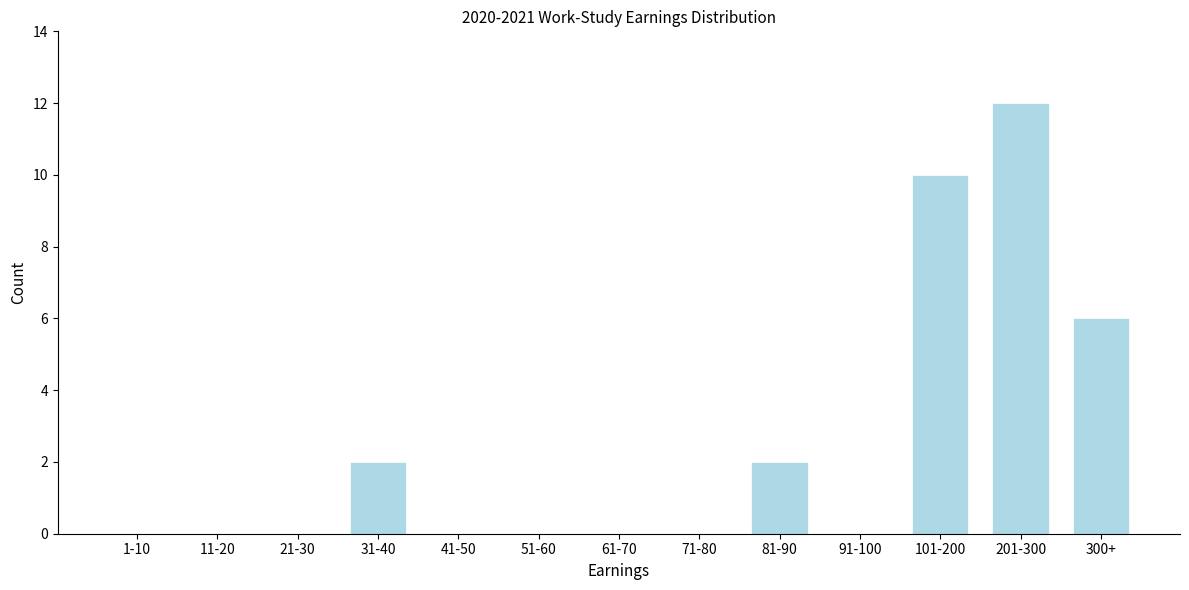

Reading left to right, extract all data points from this chart.

1-10=0	11-20=0	21-30=0	31-40=2	41-50=0	51-60=0	61-70=0	71-80=0	81-90=2	91-100=0	101-200=10	201-300=12	300+=6